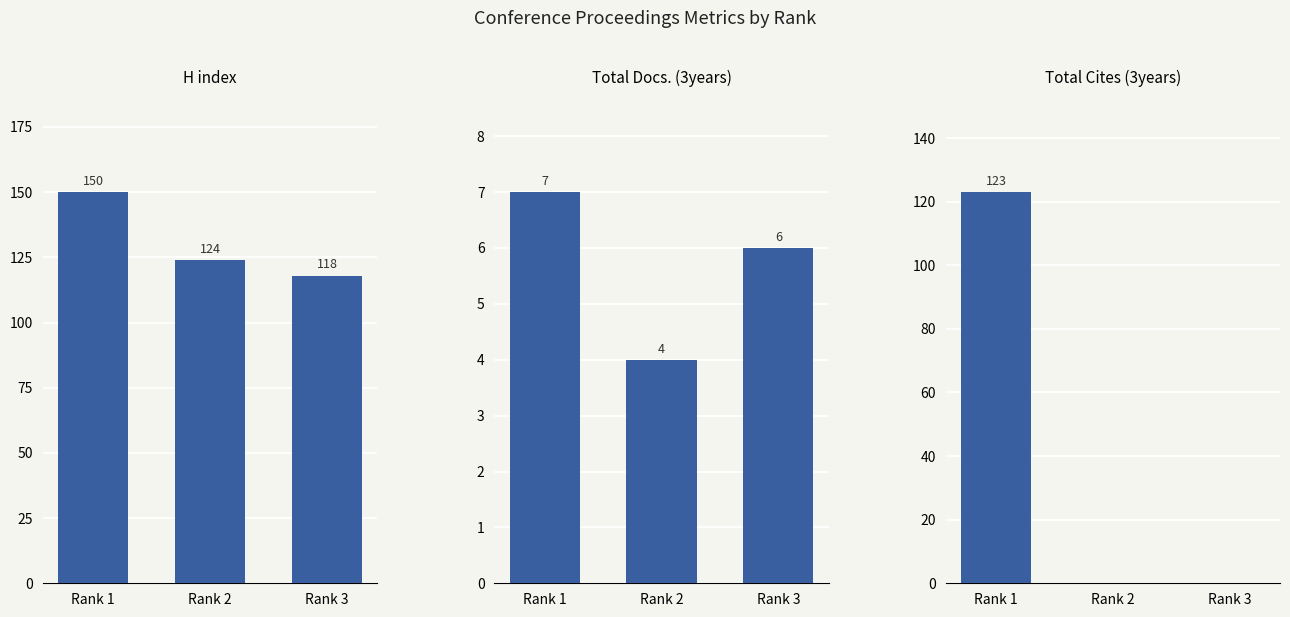

At how many categories does at least one series exceed 103?

3